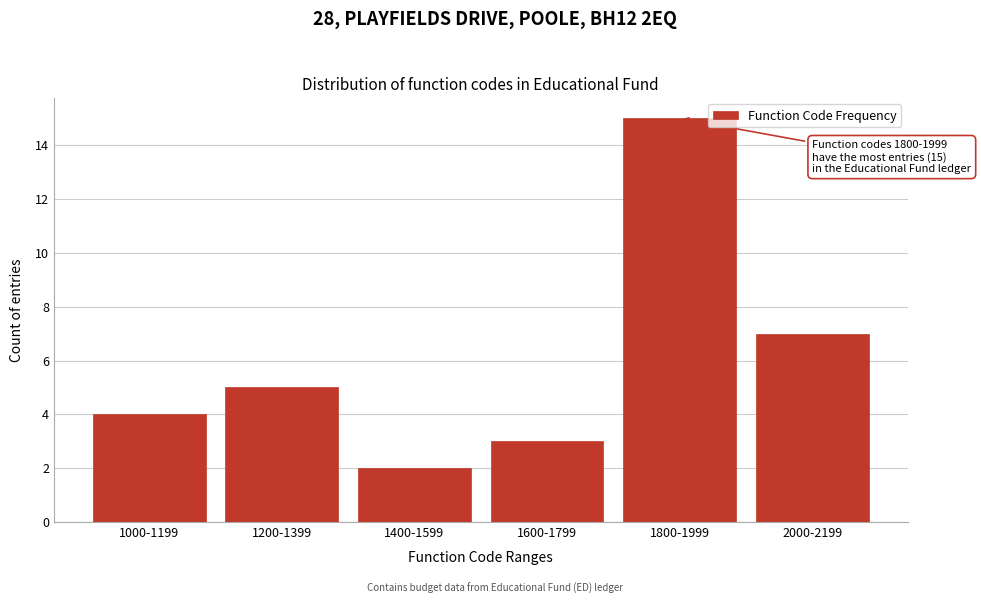

Reading left to right, list all the values displayed in this chart.

1000-1199=4	1200-1399=5	1400-1599=2	1600-1799=3	1800-1999=15	2000-2199=7